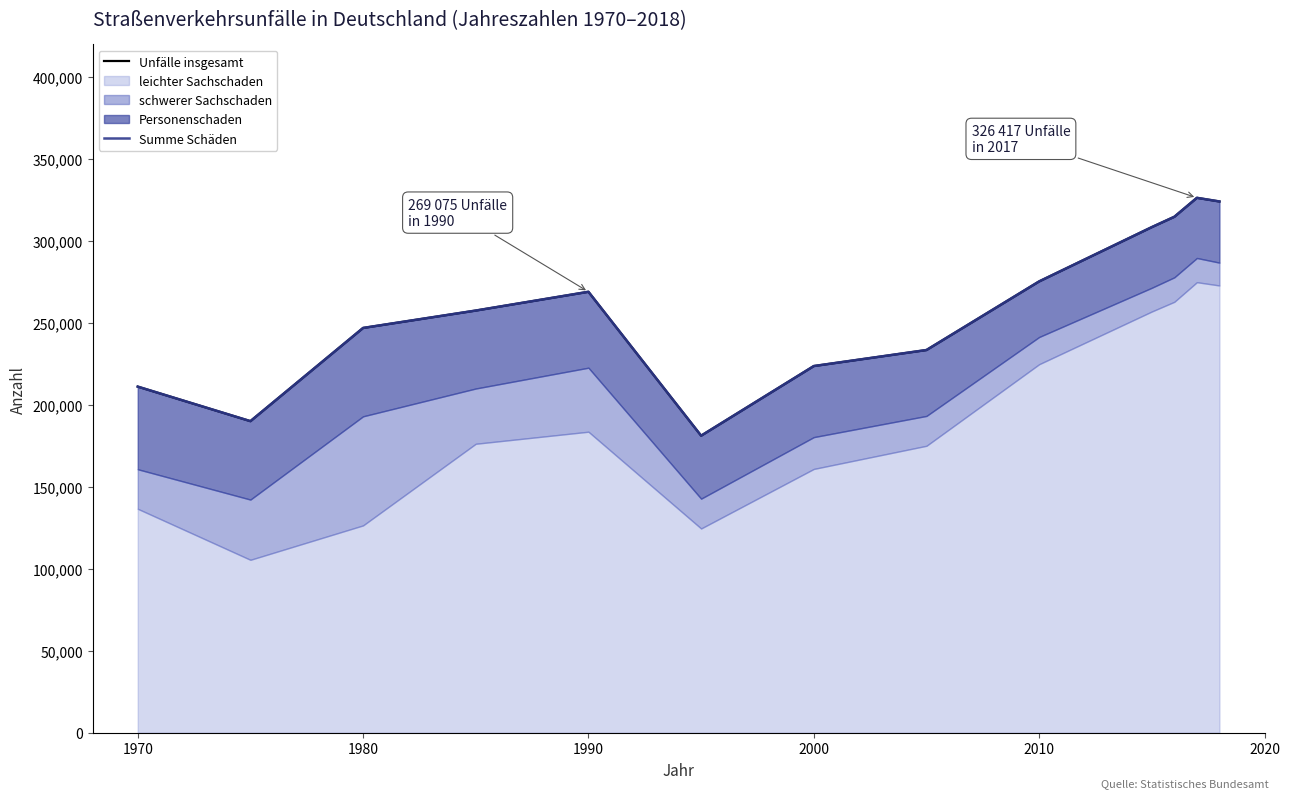

What is the minimum value for leichter Sachschaden?

105522